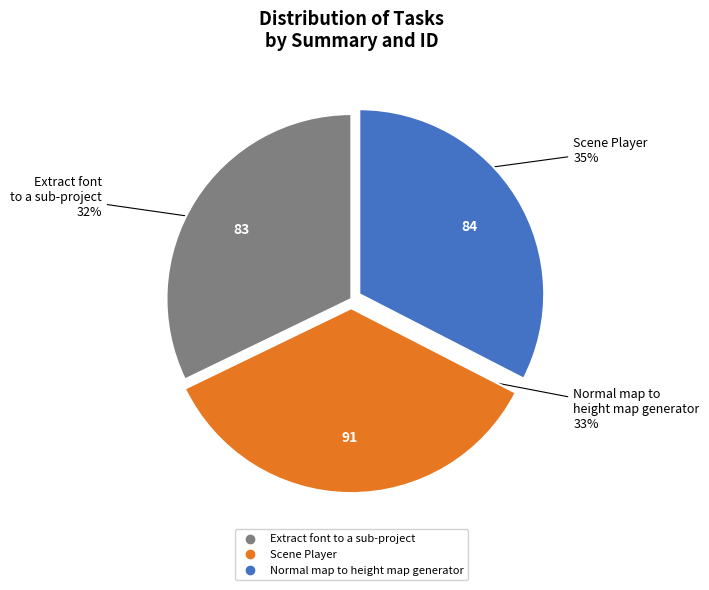

How much of the chart is everything except Scene Player?

64.7%